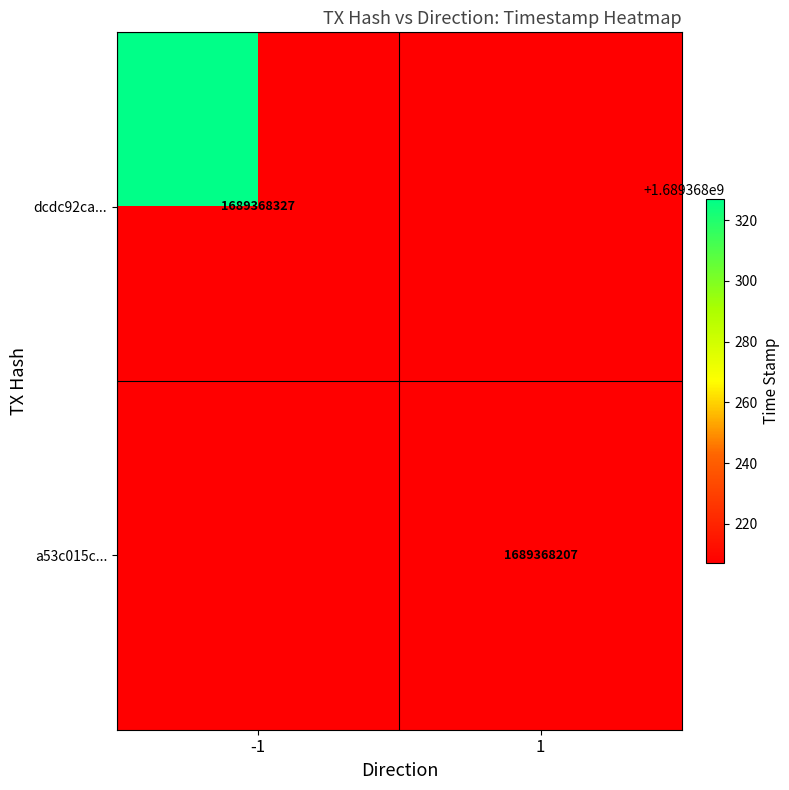

Which series has the largest total across all categories?

dcdc92ca0d6a60264bef65fe25e52c297a88125